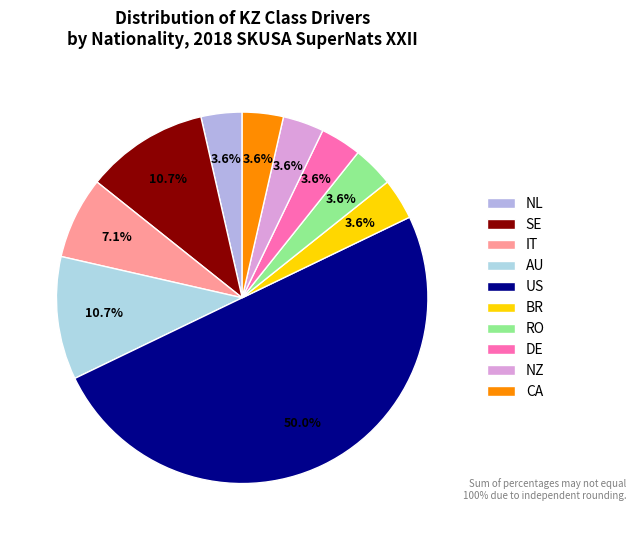

Which slice is the smallest?

NL